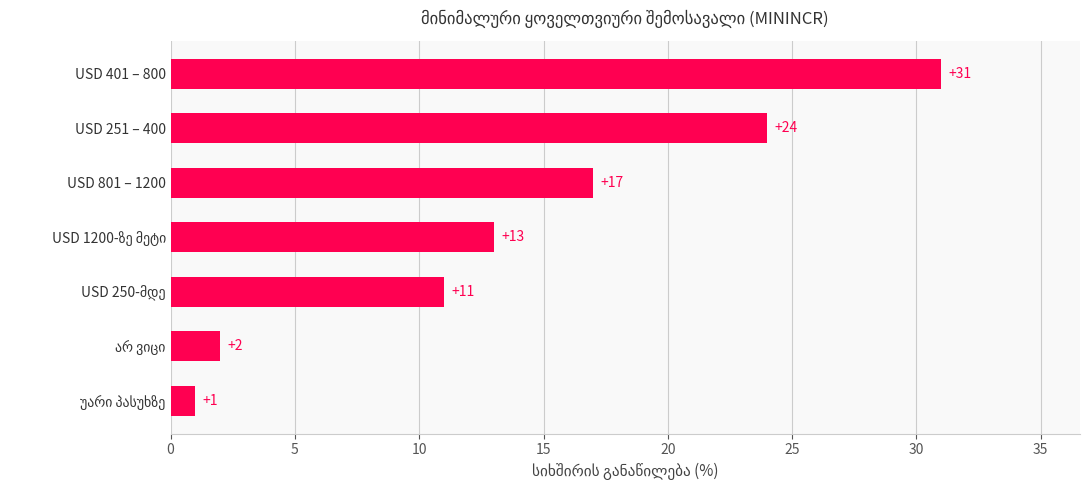

The chart shows a value of 55 at USD 401 – 800. True or false?

False